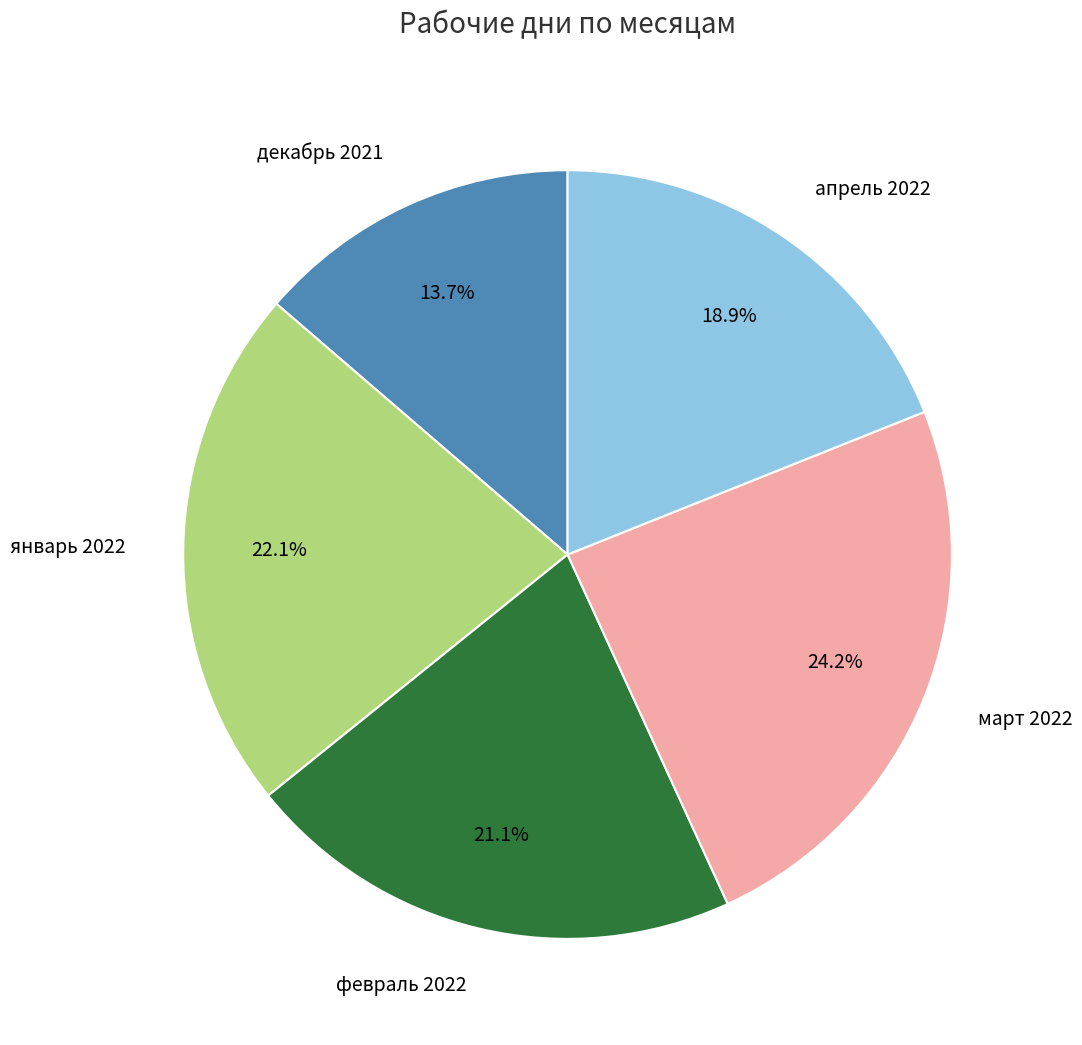

How much of the chart is everything except апрель 2022?

81.1%